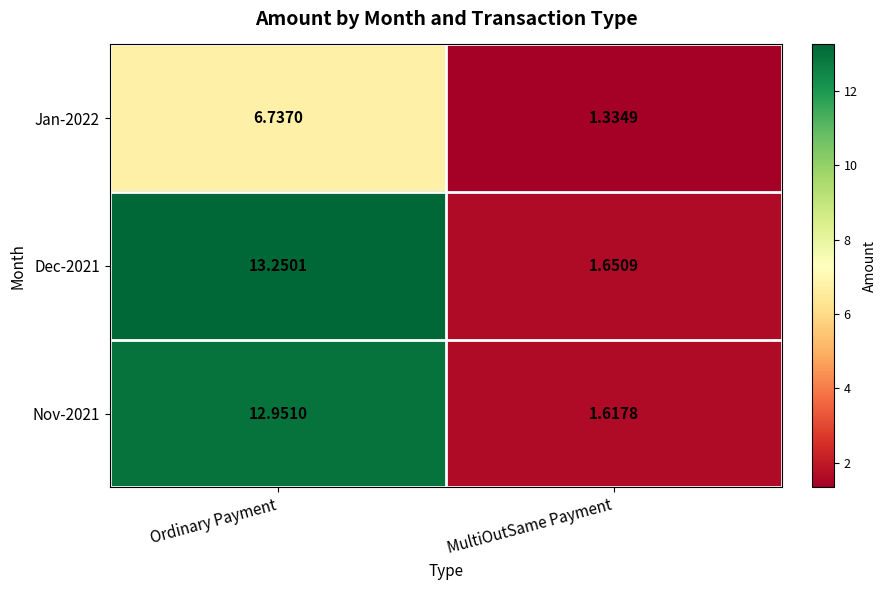

Rank the series at Ordinary Payment from lowest to highest value.

Jan-2022, Nov-2021, Dec-2021